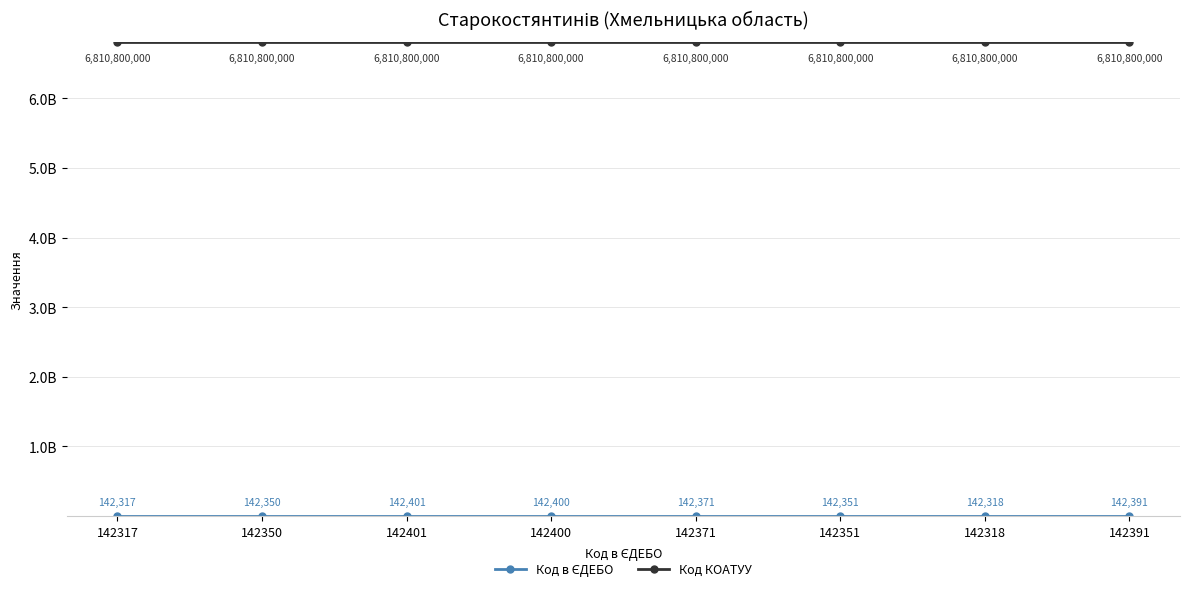

Is this an area chart (filled region under the line)?

No